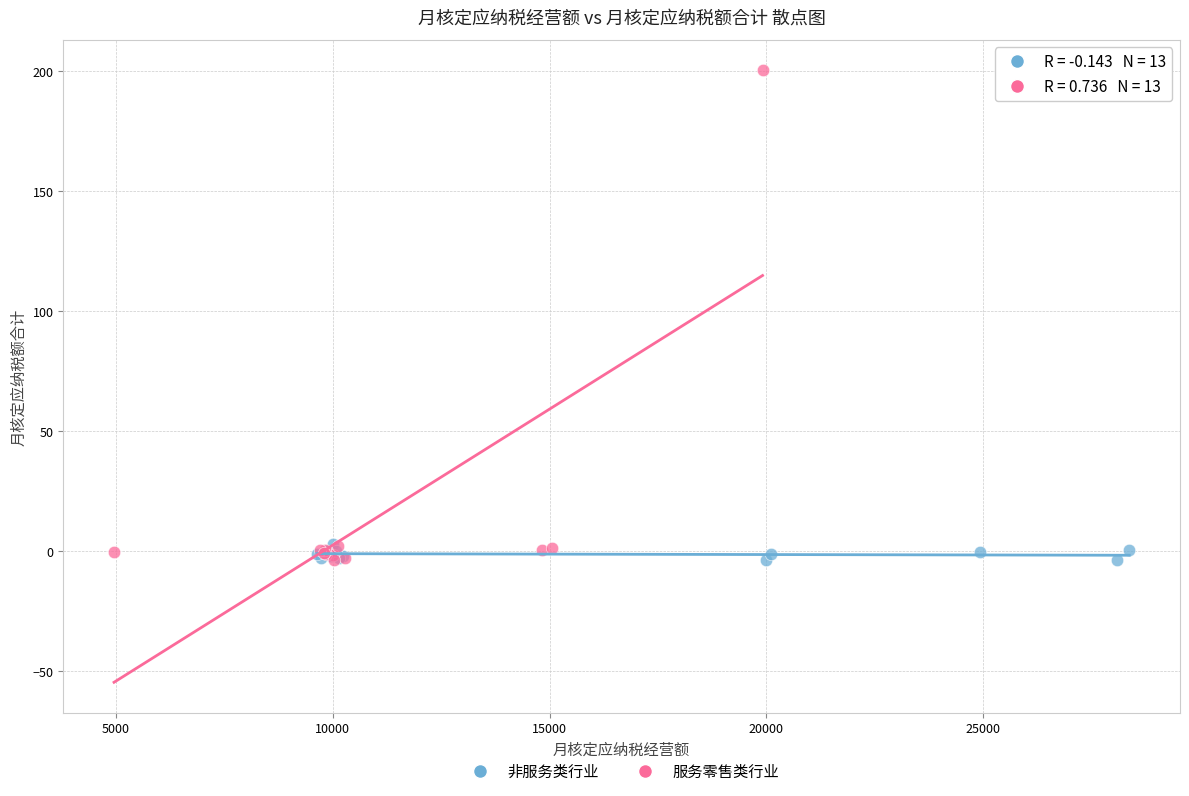

What are all the series names shown in the legend?

非服务类行业, 服务零售类行业